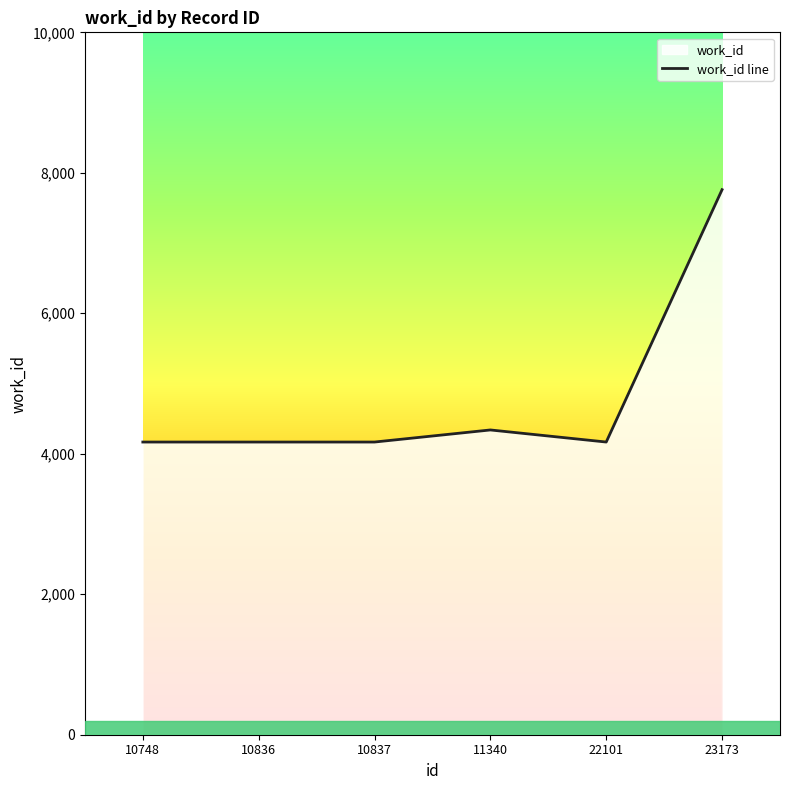

Does the chart have visible grid lines?

No